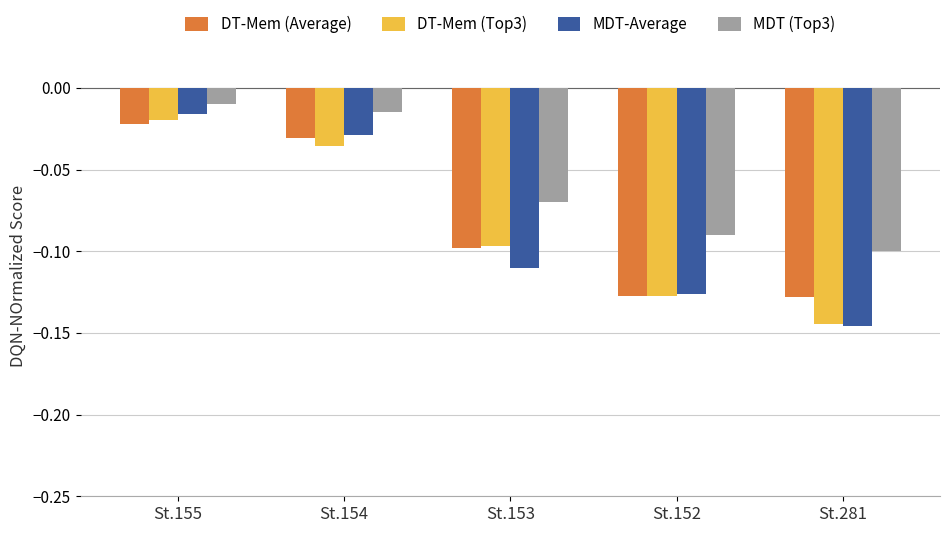

Where is DT-Mem (Average) nearest to the value 0?

St.155